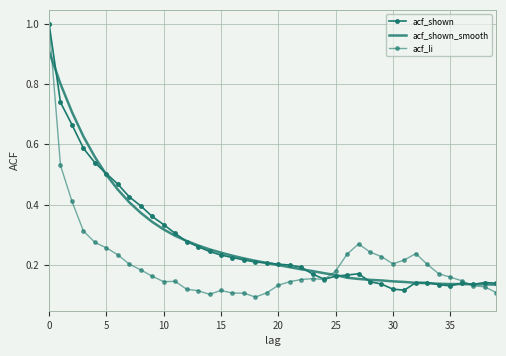

Count the number of categories in the chart.

40